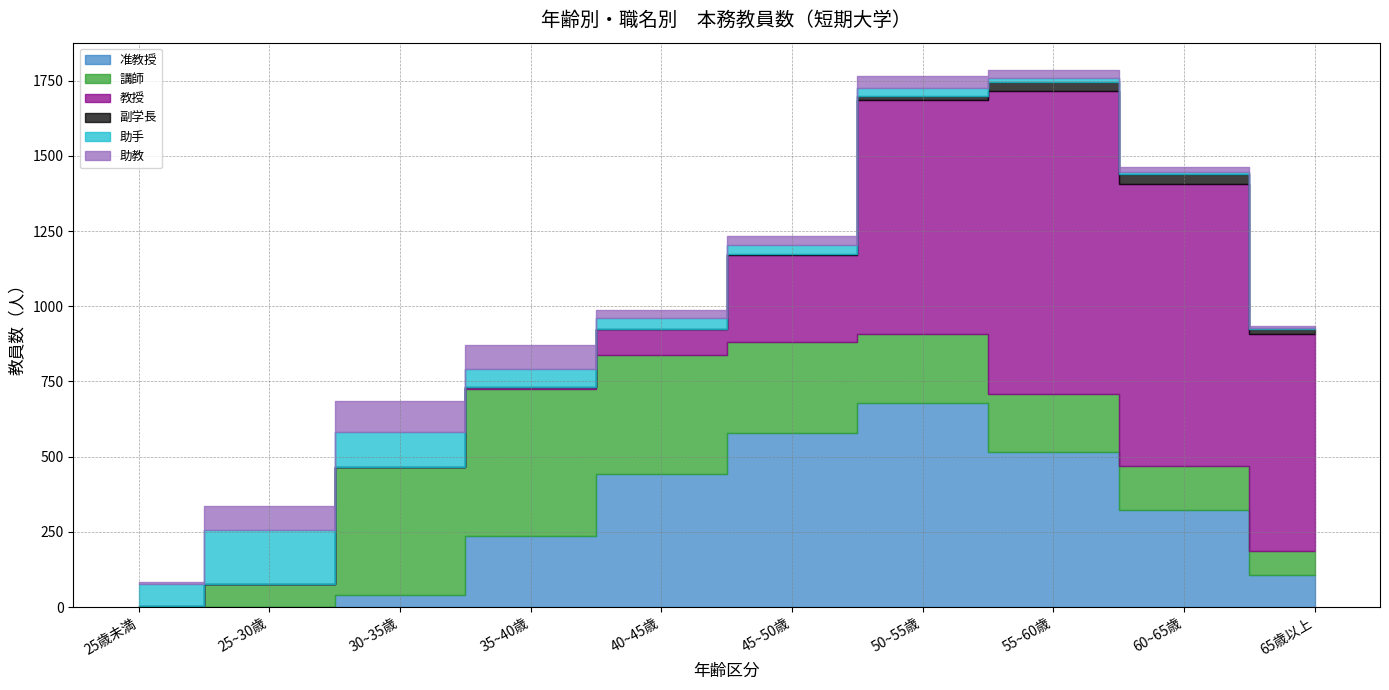

What is the label of the 4th point from the left?

35~40歳